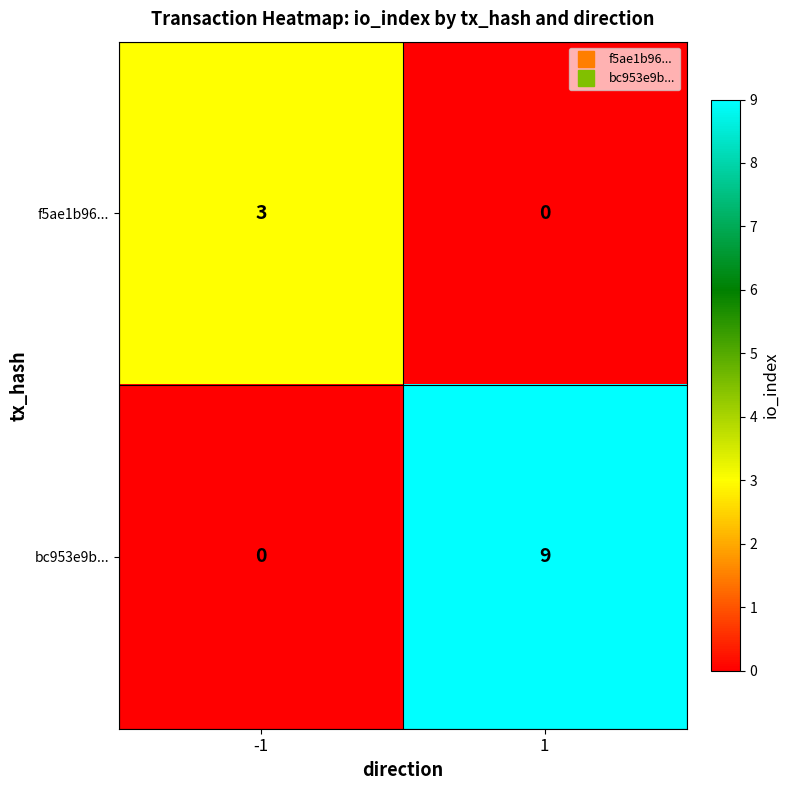

Reading left to right, extract all data points from this chart.

f5ae1b96...: -1=3	1=0
bc953e9b...: -1=0	1=9